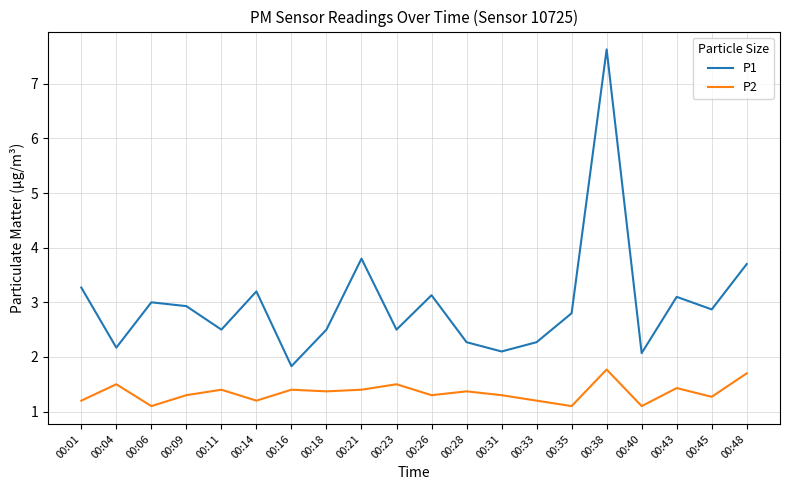

List the series in order of their peak value, lowest first.

P2, P1